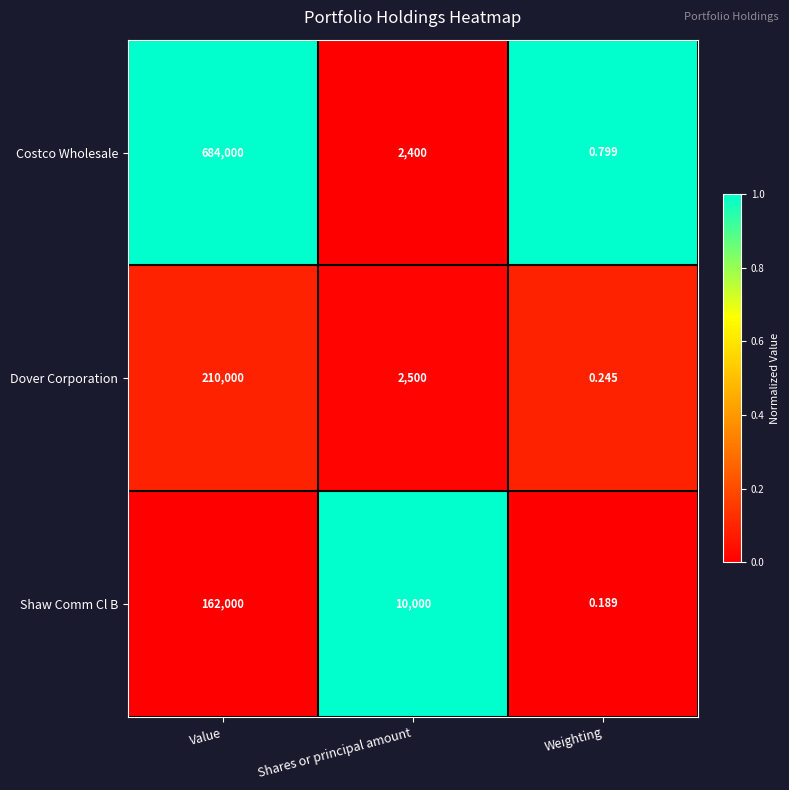

Count the number of categories in the chart.

3